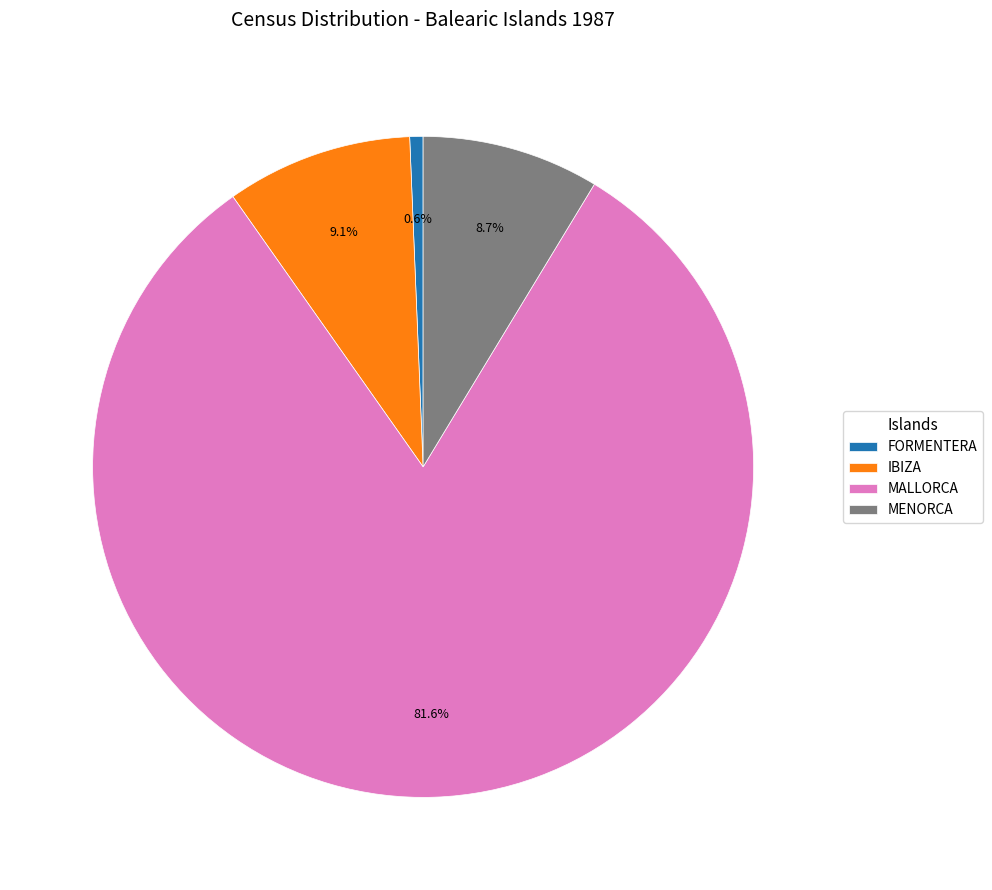

To the nearest percent, what is the combined percentage of MENORCA and FORMENTERA?

9%